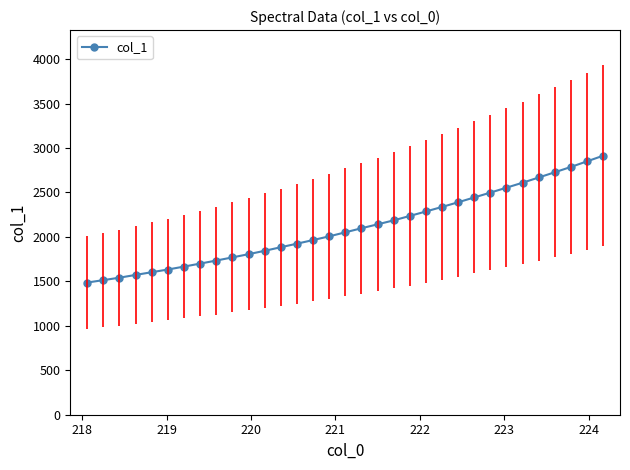

Reading left to right, what are all the values shown in this chart?

1486.8	1513.8	1541.5	1572.7	1603.1	1633.5	1666.2	1700.1	1734.2	1769.7	1805.9	1843.9	1884.1	1924.0	1964.9	2006.5	2051.7	2097.6	2141.6	2186.3	2235.9	2286.3	2337.3	2389.8	2444.2	2498.4	2554.1	2609.8	2668.5	2727.3	2787.4	2850.1	2913.6